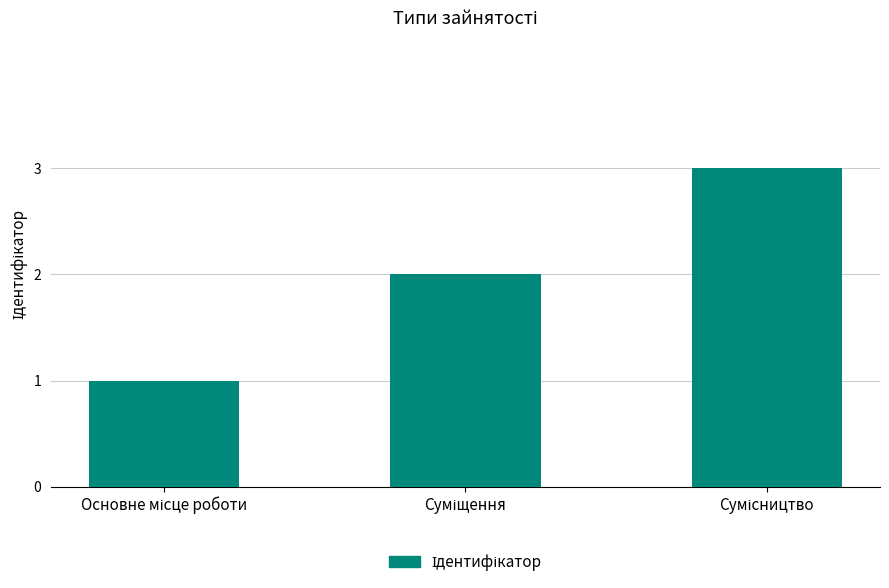

What is the sum of all values?

6